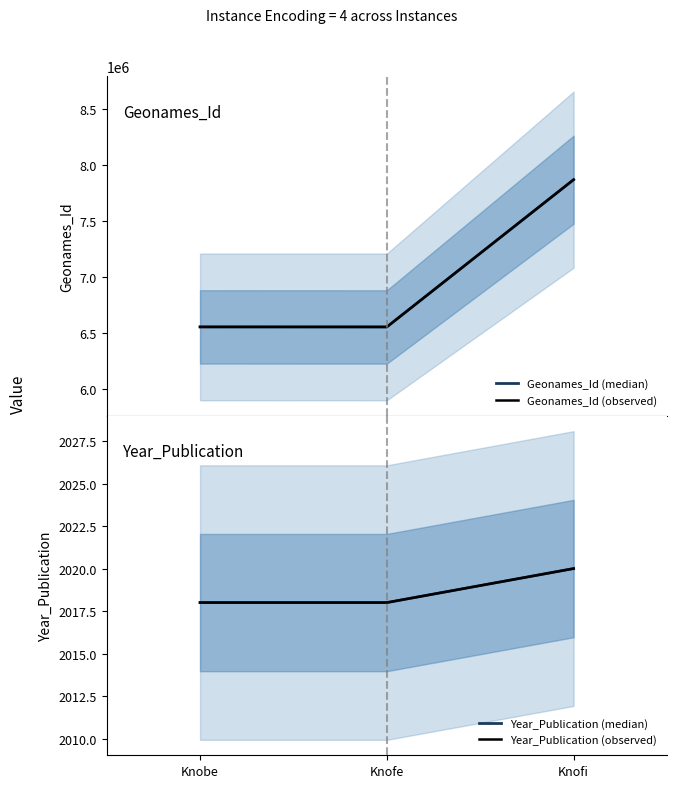

Between Knobe and Knofe, which series saw the biggest shift?

Geonames_Id (median)